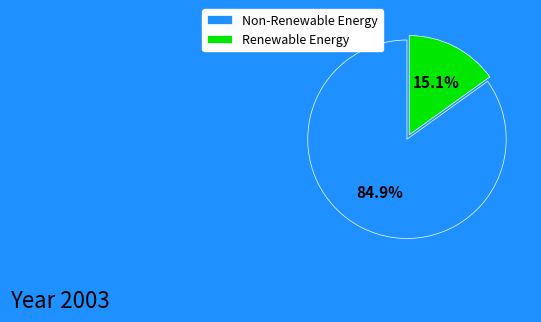

To the nearest percent, what is the average slice percentage?

50%